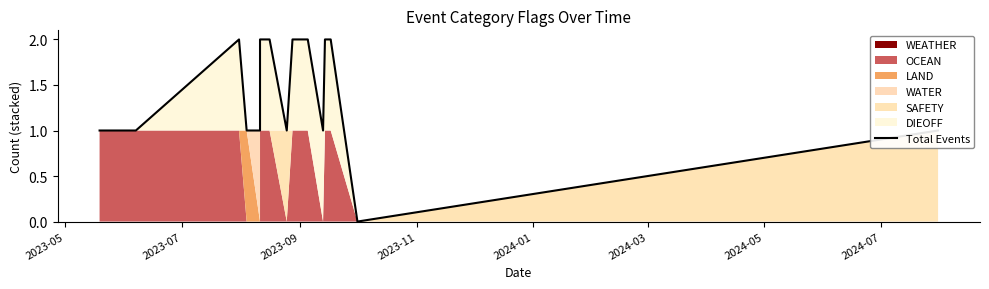

Does the chart display data point markers on the line(s)?

No